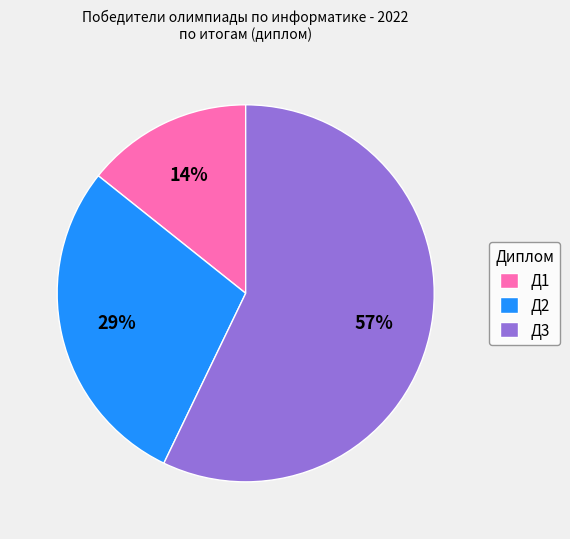

Do Д1 and Д3 together represent more than half of the pie?

Yes